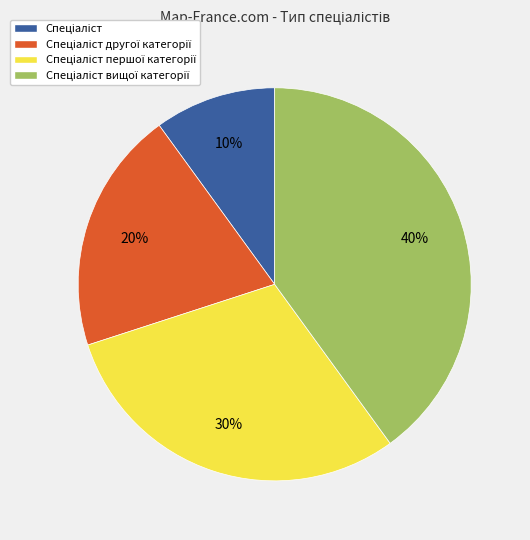

To the nearest percent, what is the difference between the largest and smallest slice percentages?

30%